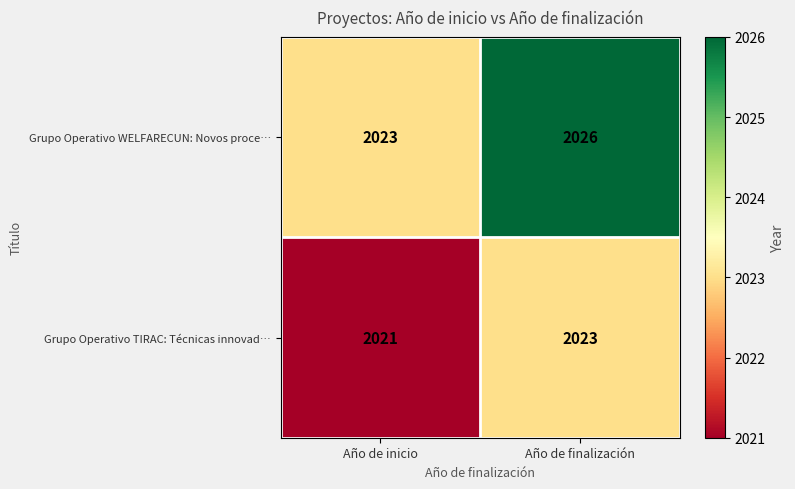

What is the smallest value displayed?

2021